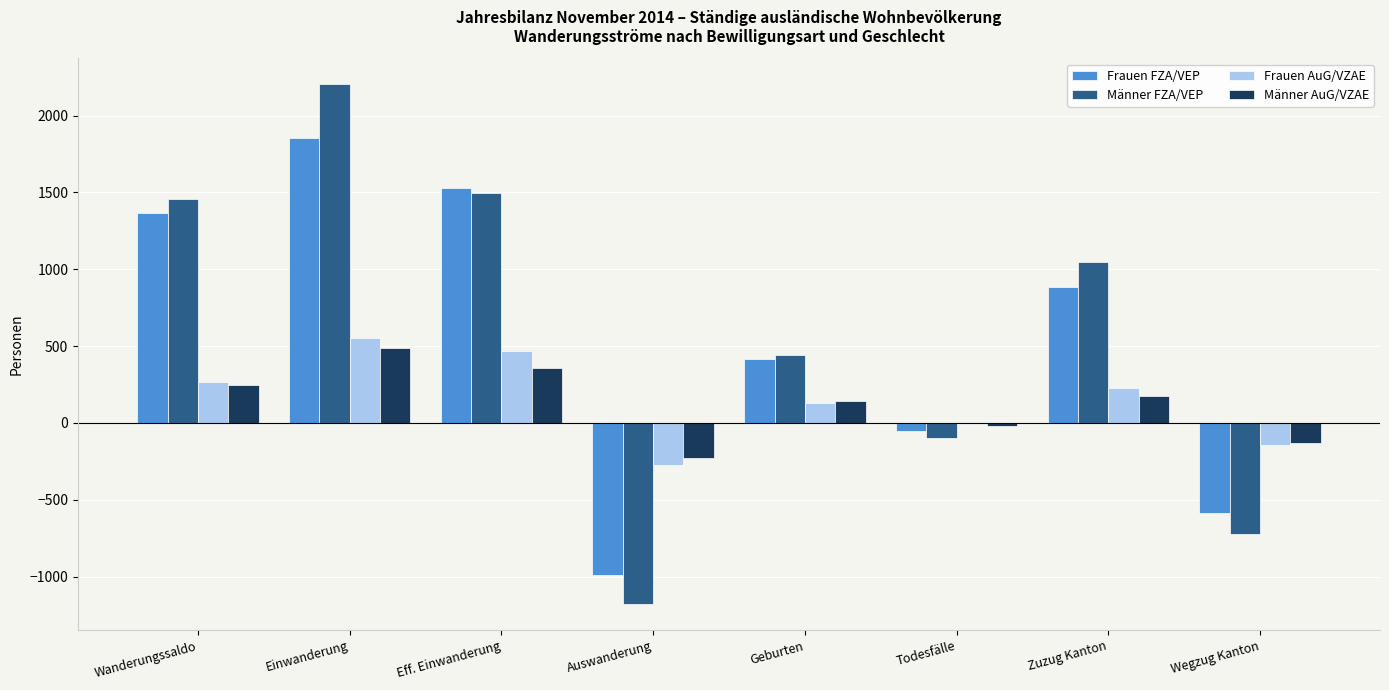

Is it true that Männer AuG/VZAE equals 205 at Eff. Einwanderung?

False